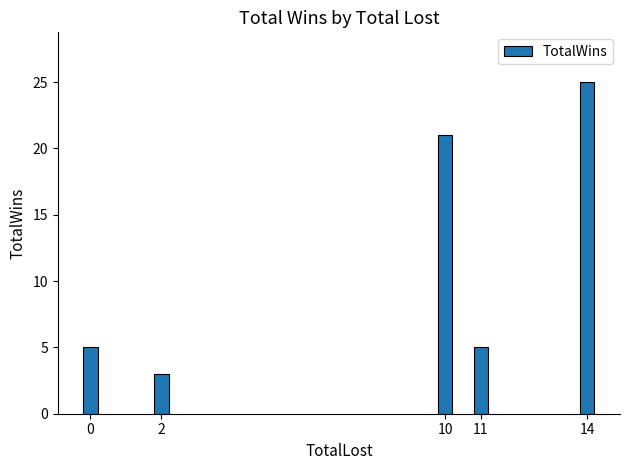

Is it true that the value at 2 is 3?

True